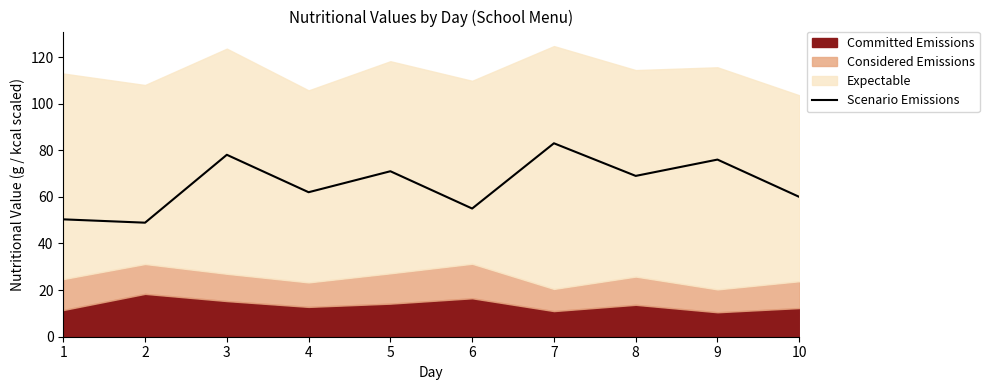

At which label is the value closest to 65?

4